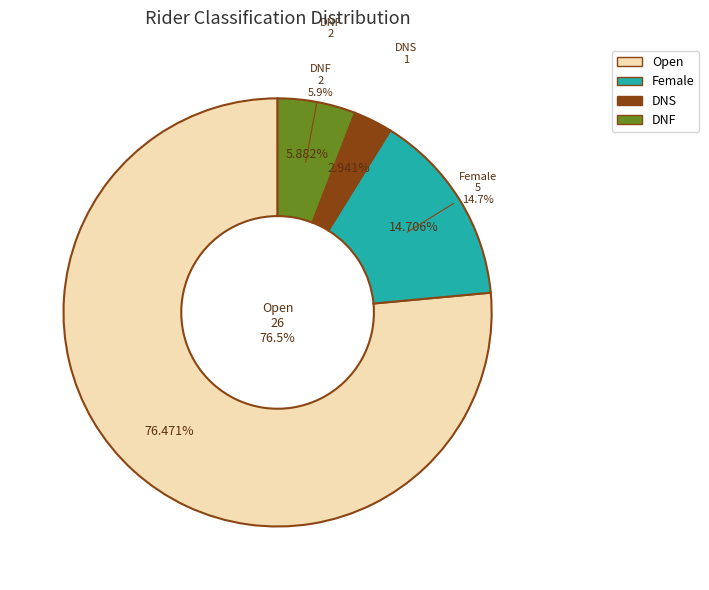

Does any single category account for the majority?

Yes